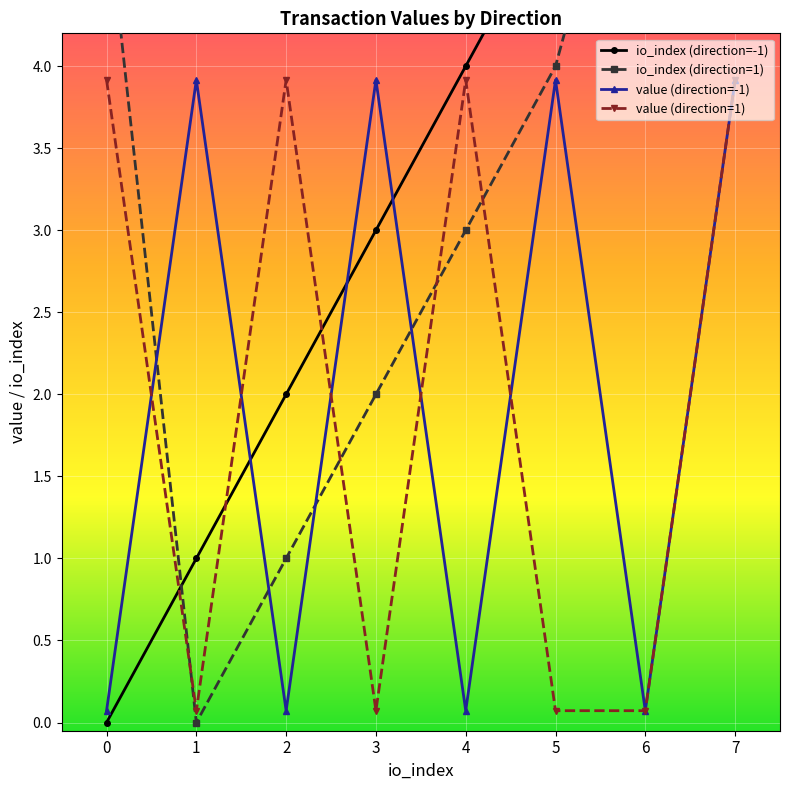

What is the difference between the highest and lowest values at 3?

3.8